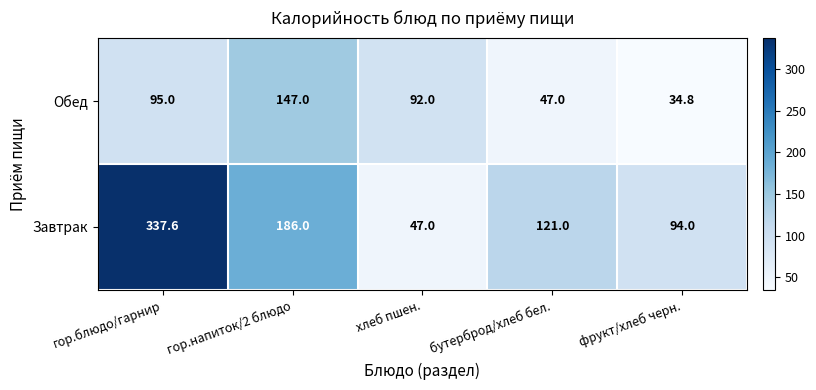

What value does the Обед series have at хлеб пшен.?

92.0